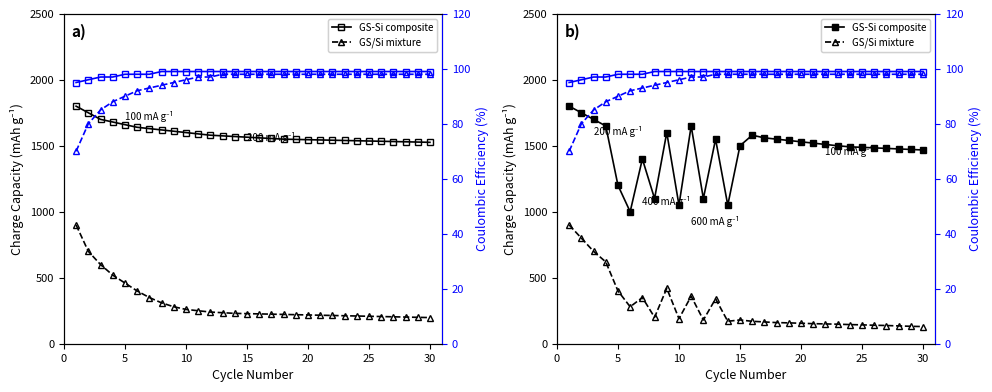

Is this an area chart (filled region under the line)?

No